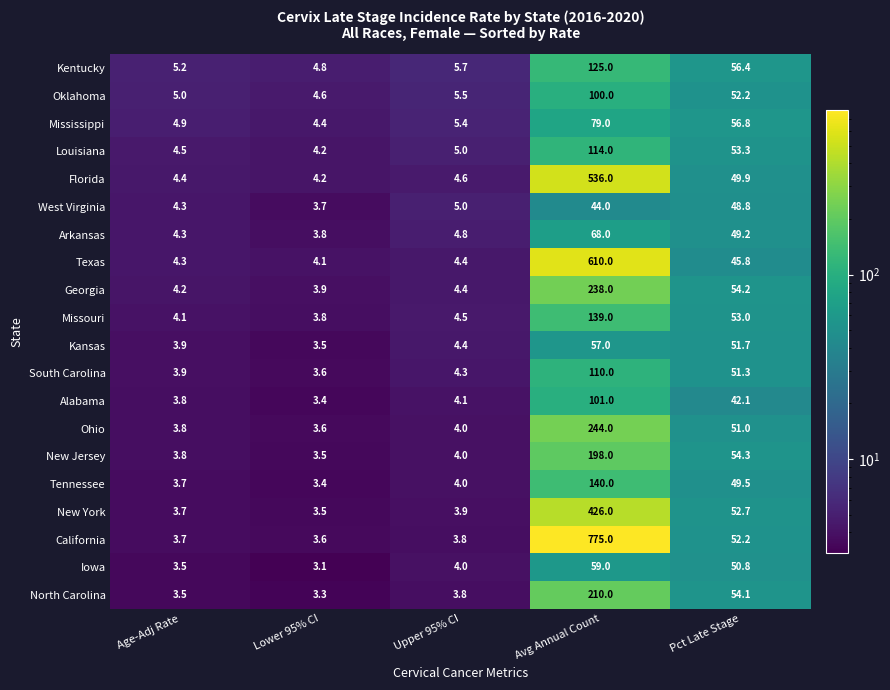

What value does the West Virginia series have at Avg Annual Count?

44.0